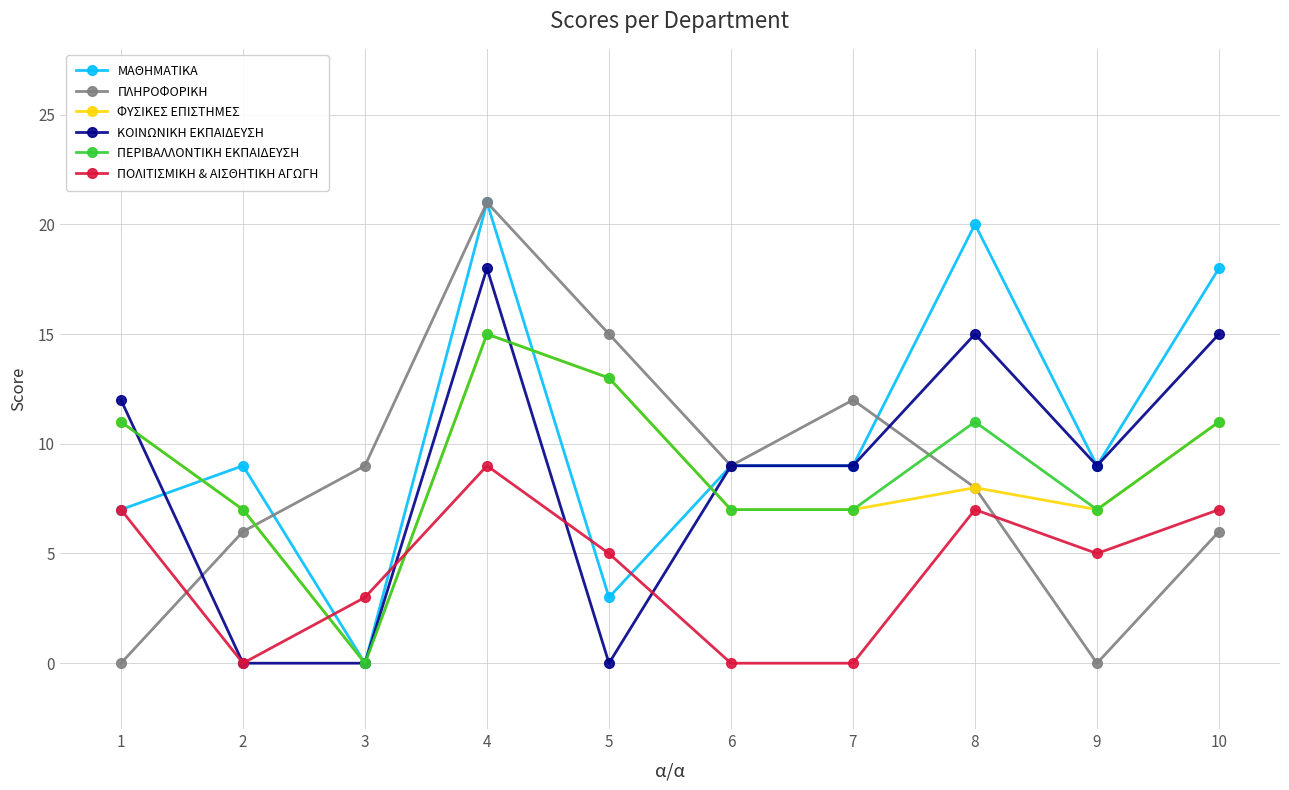

Where do ΠΛΗΡΟΦΟΡΙΚΗ and ΠΕΡΙΒΑΛΛΟΝΤΙΚΗ ΕΚΠΑΙΔΕΥΣΗ first cross each other?

2 and 3